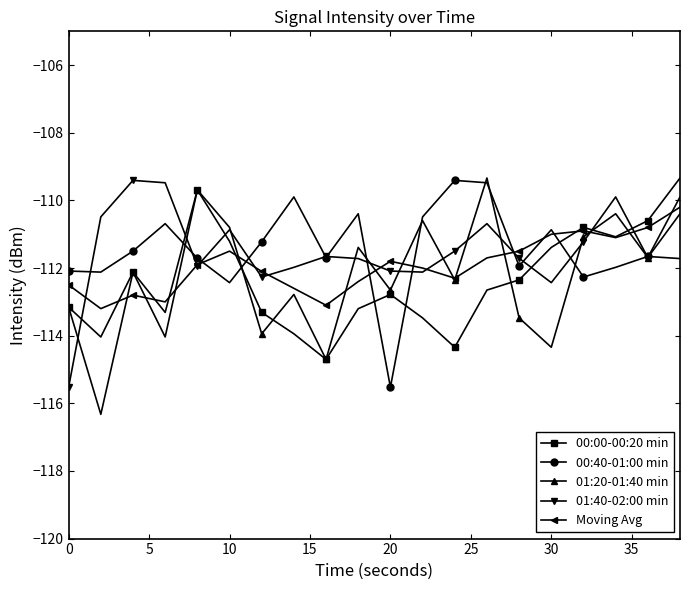

What is the value of the 00:00-00:20 min point at the 20th from the left?

-109.3